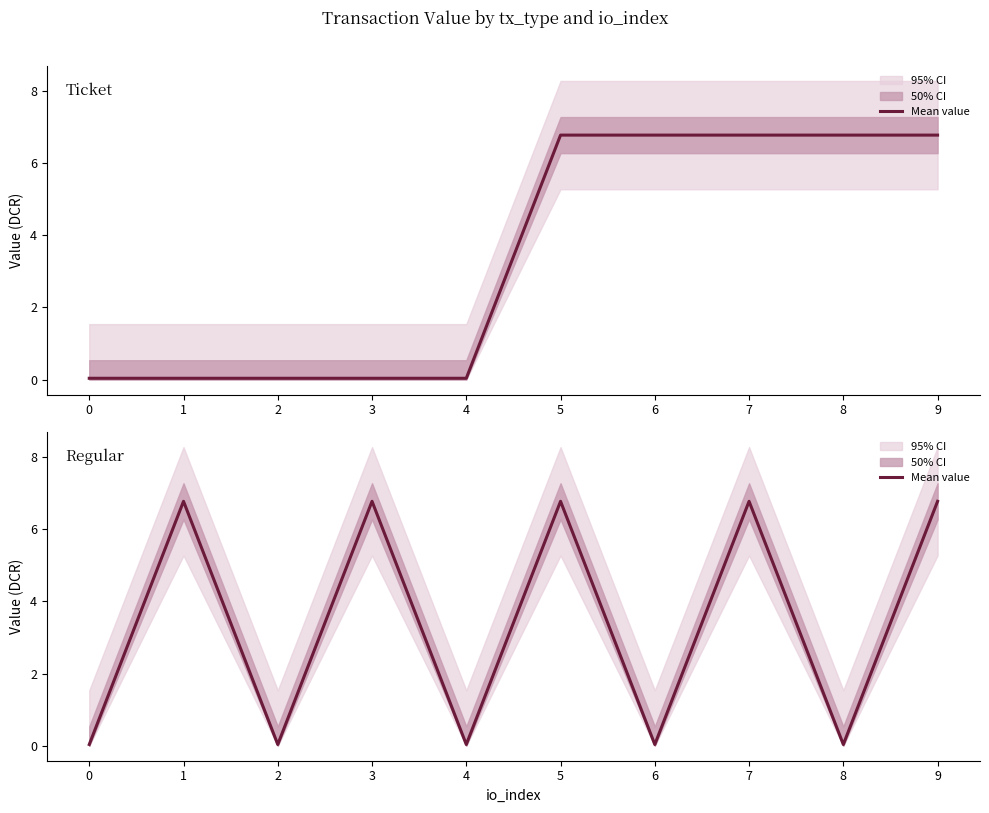

At which category does the data reach its first local peak?

1